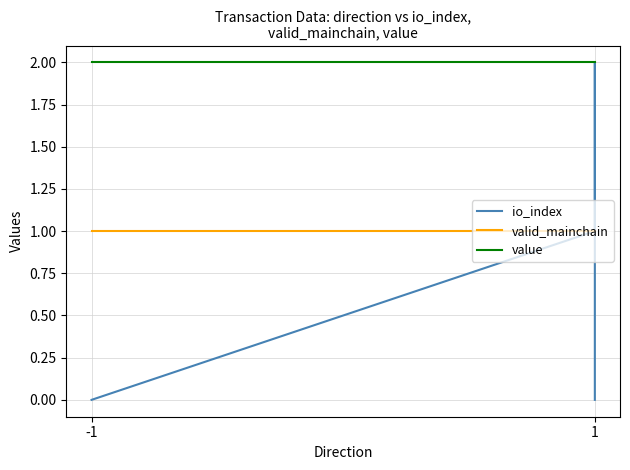

True or false: valid_mainchain has more than 0 interior local peaks.

False